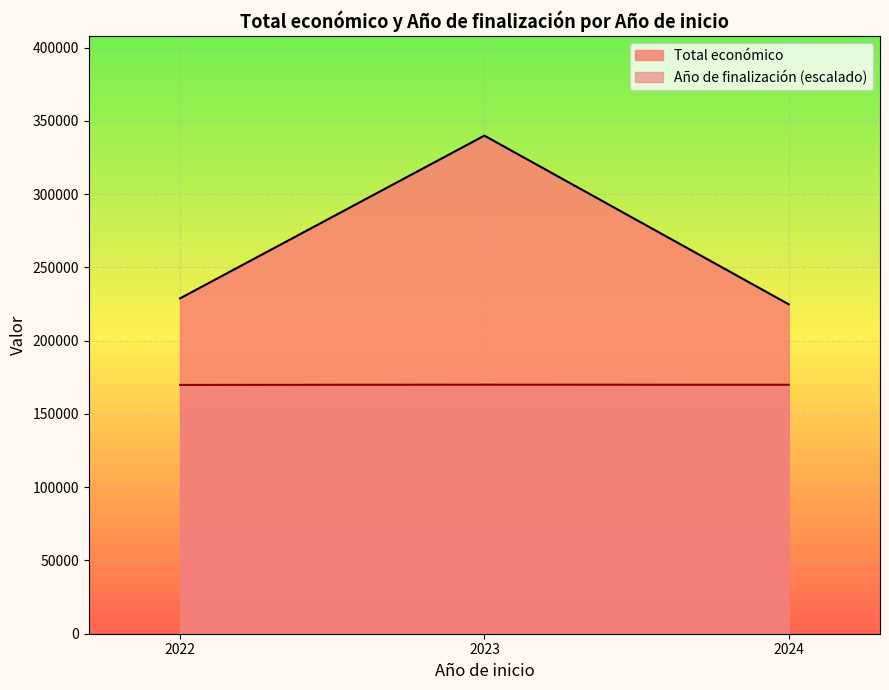

The value of Año de finalización at 2022 is 1081. True or false?

False